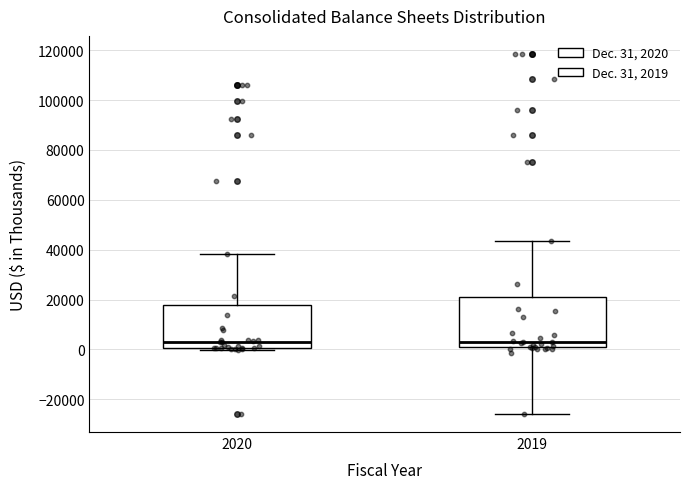

Reading left to right, transcribe this box plot: for each box, give where its median line is, the range the box spans, and where its two whiskers end, as read against the y-axis. The values are not printed on the chart, so give them approximately, as read against the axis.

2020: median 4000, box 0 to 18000, whiskers 0 (just below the box's lower edge) to 38000
2019: median 4000, box 0 to 22000, whiskers -26000 to 44000